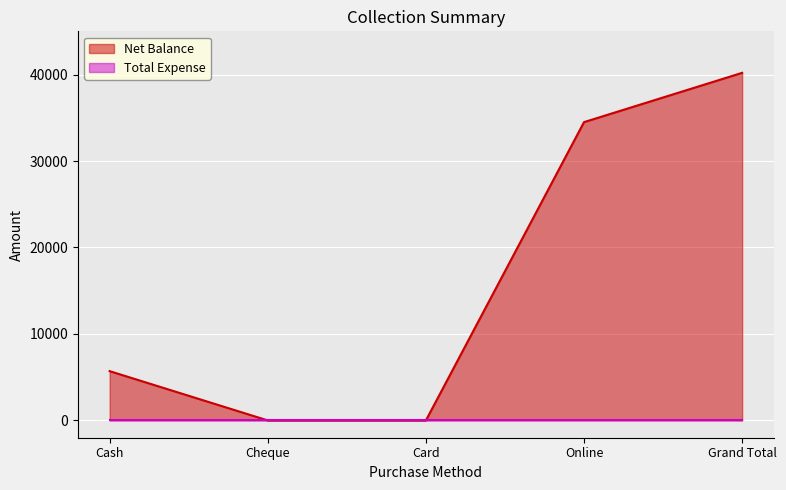

How many distinct data groups are displayed?

2